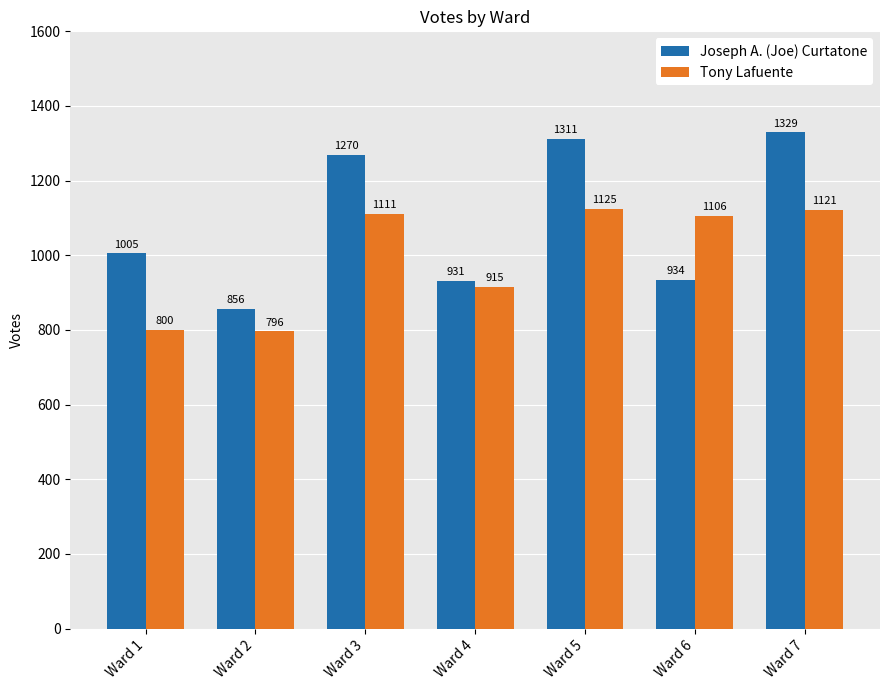

Is the value of Joseph A. (Joe) Curtatone at Ward 3 greater than the value of Tony Lafuente at Ward 7?

Yes